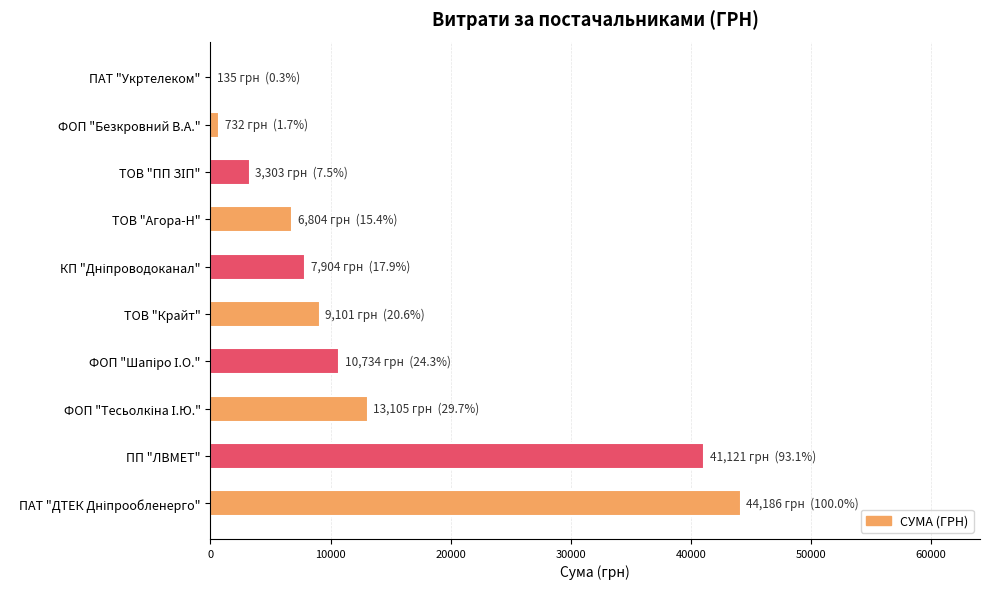

What is the greatest value displayed?

44185.6